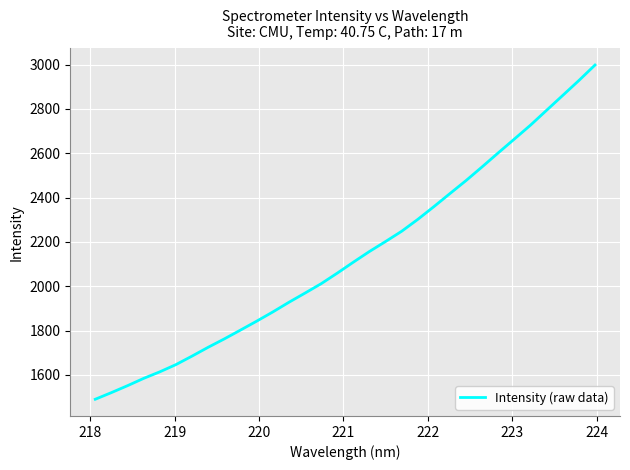

What is the difference between the maximum and minimum values?

1507.2